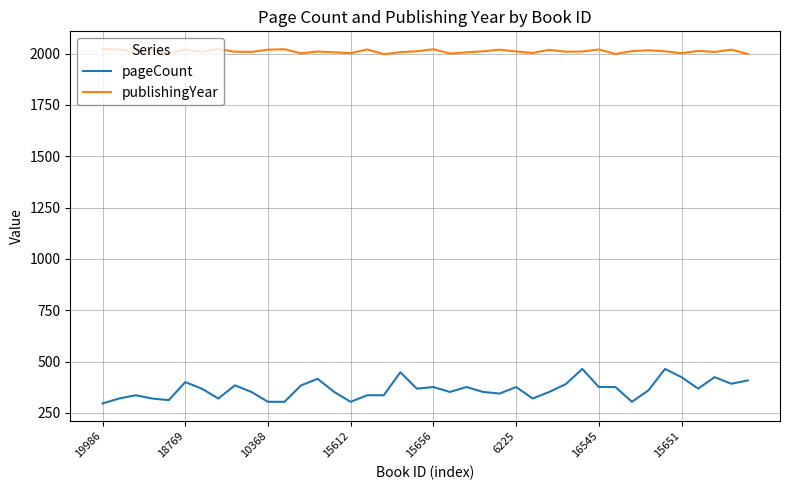

Which series has the largest total across all categories?

publishingYear